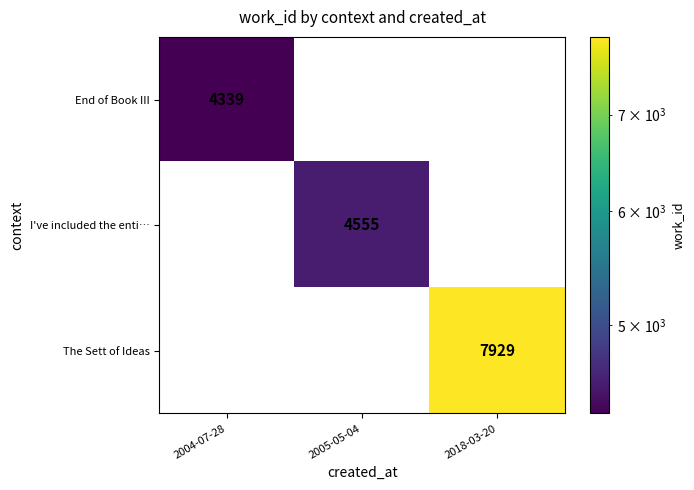

Is it true that The Sett of Ideas equals 7929 at 2018-03-20?

True